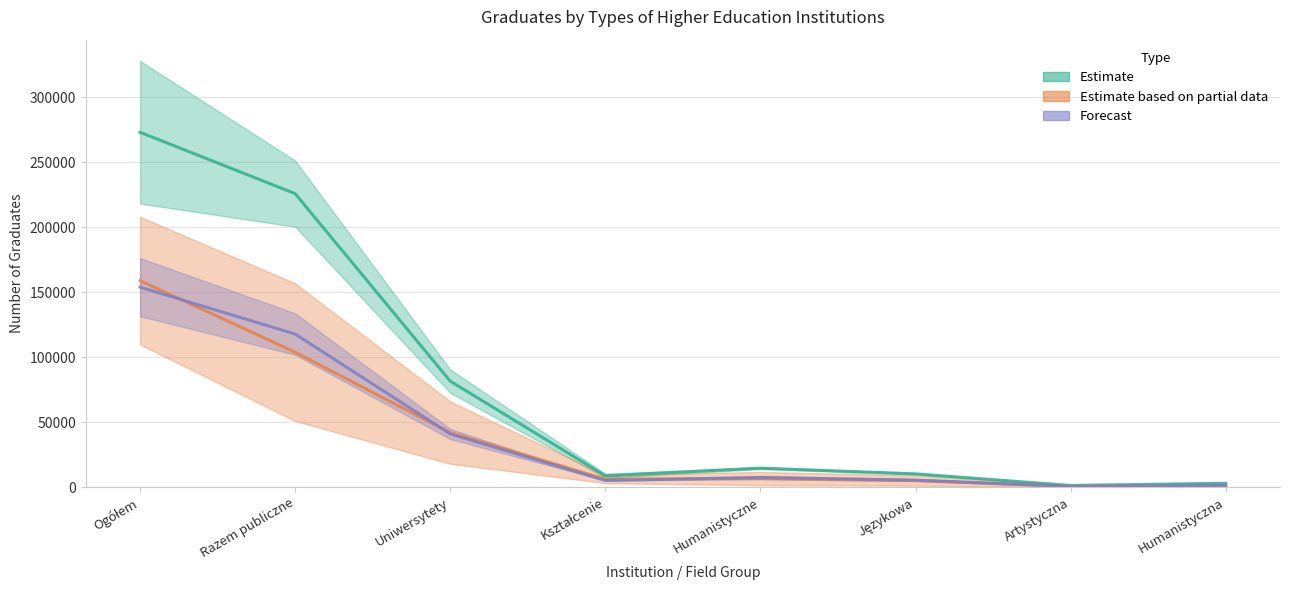

Reading left to right, list all the values displayed in this chart.

Estimate (mid): Ogółem=272874.5	Razem publiczne=225708.5	Uniwersytety=81496.0	Kształcenie=8746.0	Humanistyczne=14599.5	Językowa=10227.5	Artystyczna=1305.5	Humanistyczna=2993.5
Estimate based on partial data (mid): Ogółem=158797.0	Razem publiczne=103789.5	Uniwersytety=41944.5	Kształcenie=6194.0	Humanistyczne=6567.5	Językowa=5084.0	Artystyczna=539.0	Humanistyczna=920.5
Forecast (mid): Ogółem=153801.0	Razem publiczne=117735.0	Uniwersytety=40874.5	Kształcenie=5142.5	Humanistyczne=7417.5	Językowa=5389.0	Artystyczna=597.0	Humanistyczna=1395.0